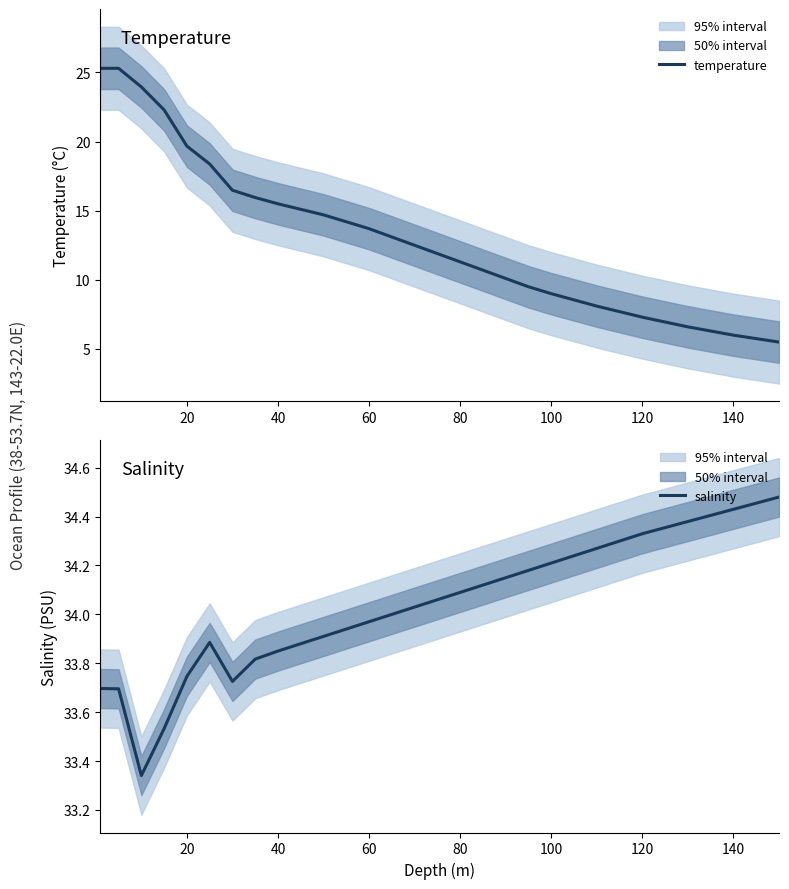

Is it true that salinity equals 46.6 at 80?

False